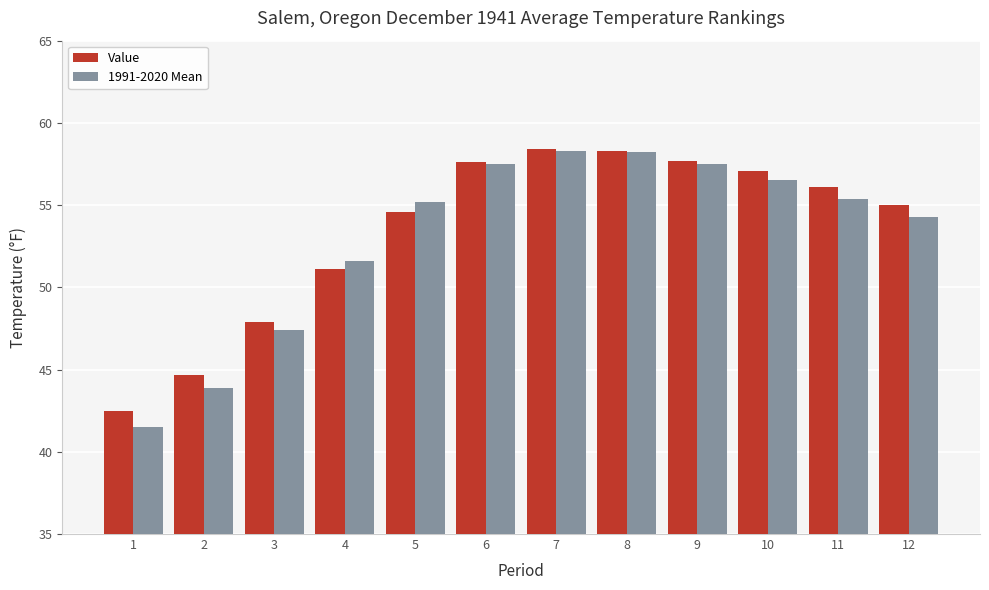

At how many categories does at least one series exceed 52?

8